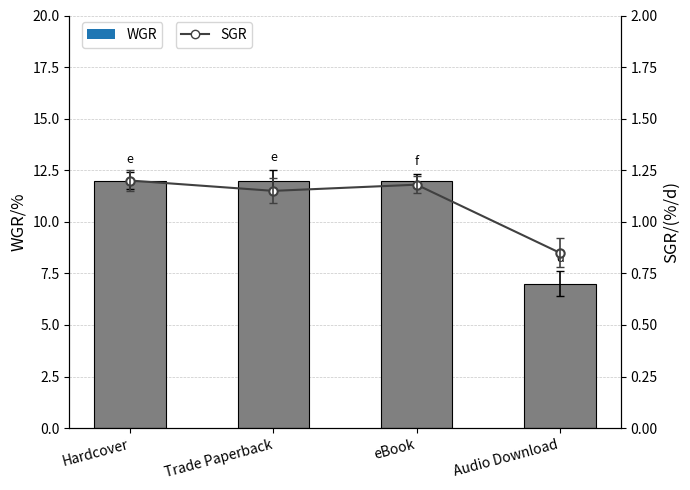

Are the bars horizontal?

No